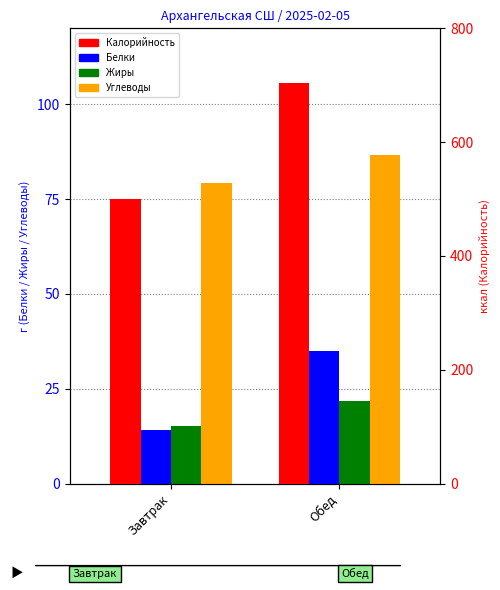

List the labels in order of Белки value, smallest first.

Завтрак, Обед